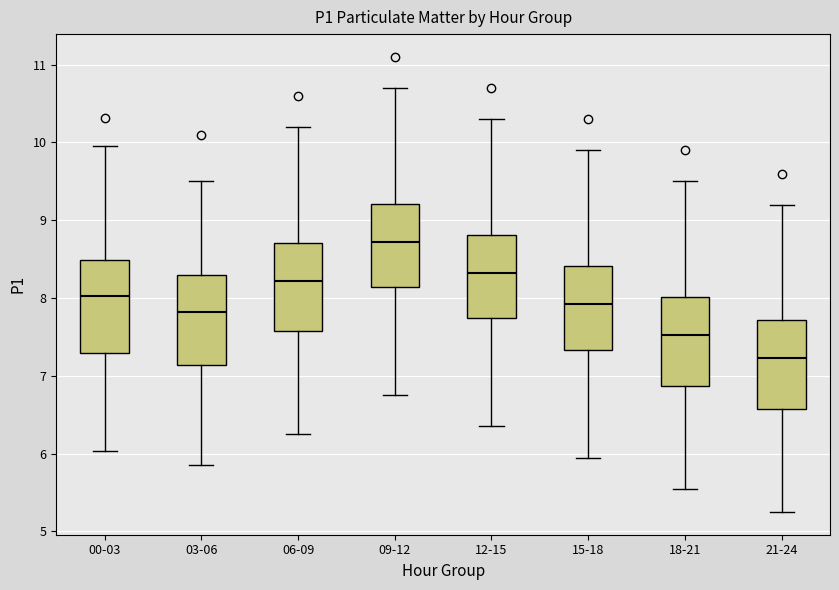

Reading left to right, transcribe this box plot: for each box, give where its median line is, the range the box spans, and where its two whiskers end, as read against the y-axis. The values are not printed on the chart, so give them approximately, as read against the axis.

00-03: median 8.0, box 7.3 to 8.5, whiskers 6.0 to 10.0
03-06: median 7.8, box 7.1 to 8.3, whiskers 5.9 to 9.5
06-09: median 8.2, box 7.6 to 8.7, whiskers 6.3 to 10.2
09-12: median 8.7, box 8.1 to 9.2, whiskers 6.8 to 10.7
12-15: median 8.3, box 7.7 to 8.8, whiskers 6.4 to 10.3
15-18: median 7.9, box 7.3 to 8.4, whiskers 6.0 to 9.9
18-21: median 7.5, box 6.9 to 8.0, whiskers 5.6 to 9.5
21-24: median 7.2, box 6.6 to 7.7, whiskers 5.3 to 9.2